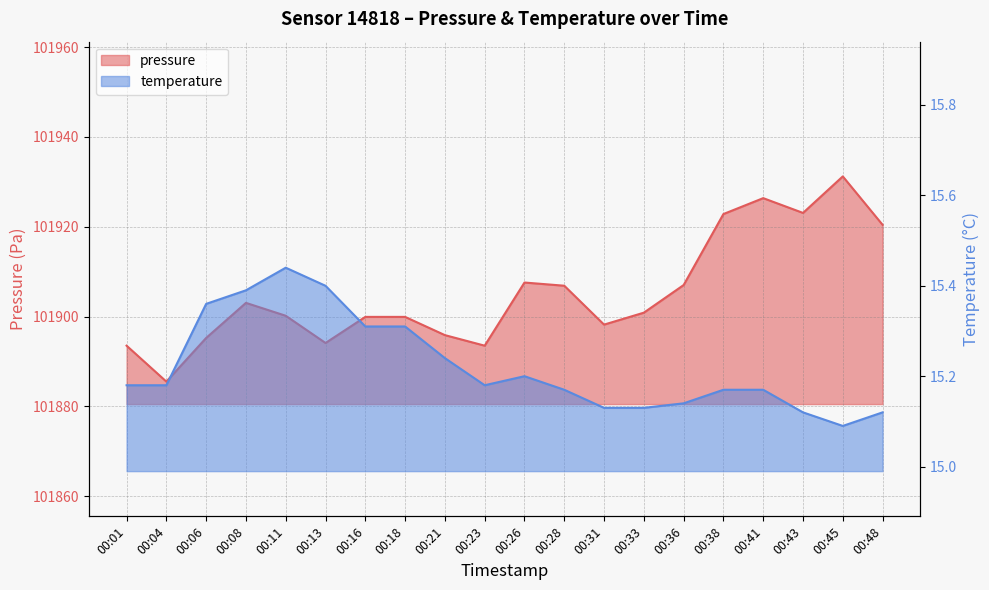

True or false: temperature and pressure intersect in this chart.

False